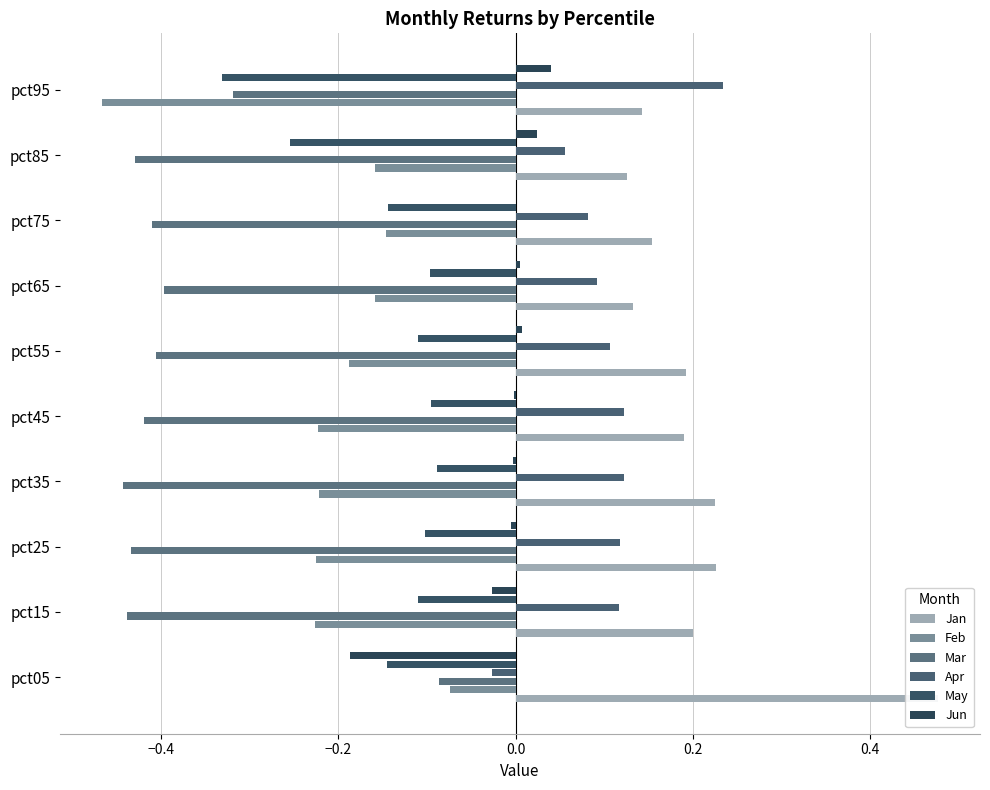

Are the bars horizontal?

Yes